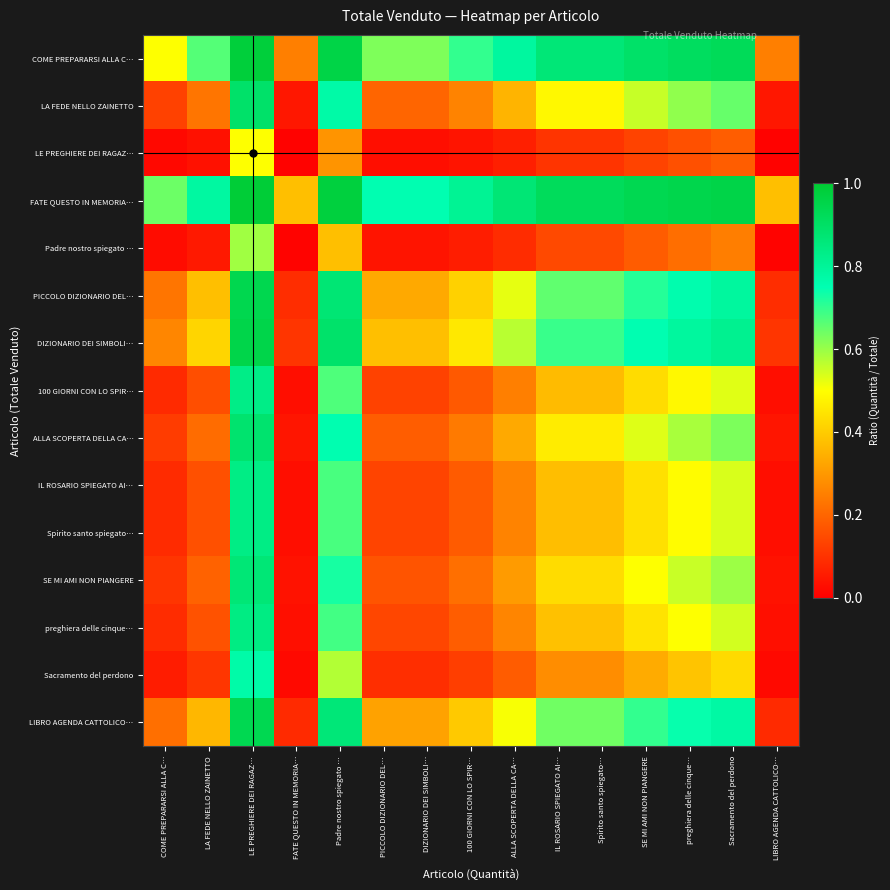

At how many categories does at least one series exceed 0?

15